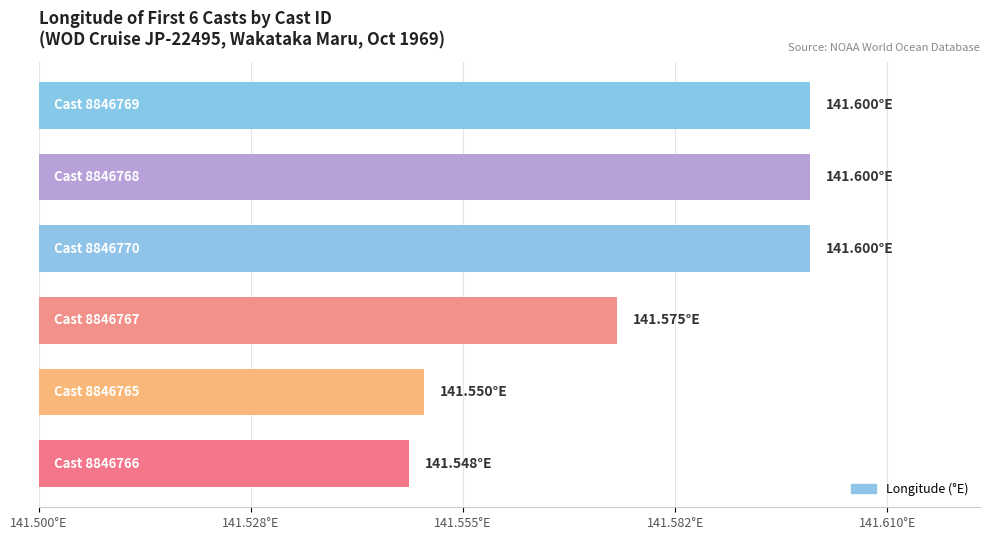

Are the bars horizontal?

Yes